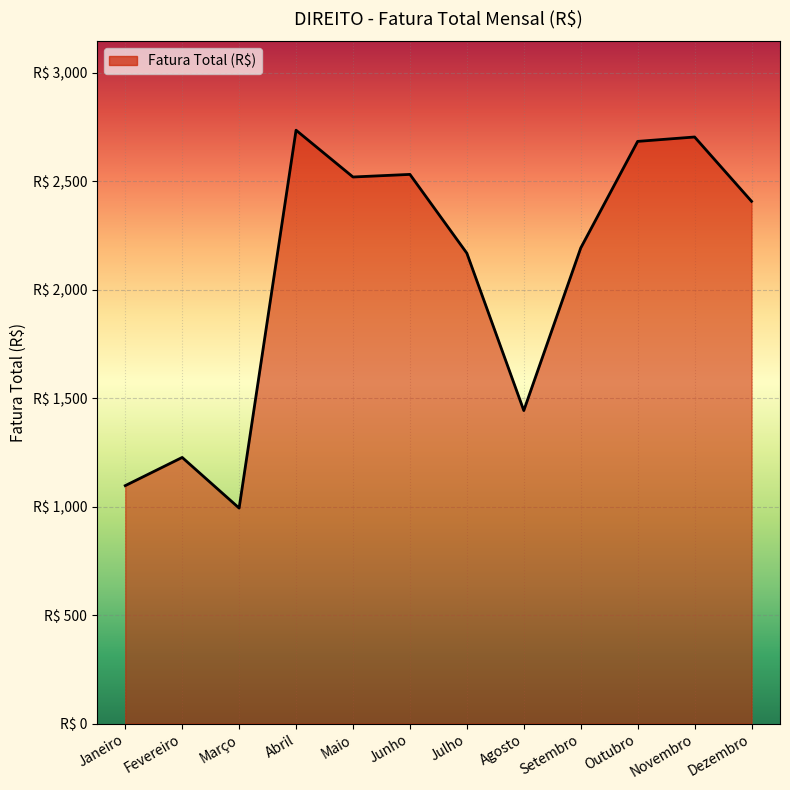

Does the chart have visible grid lines?

Yes